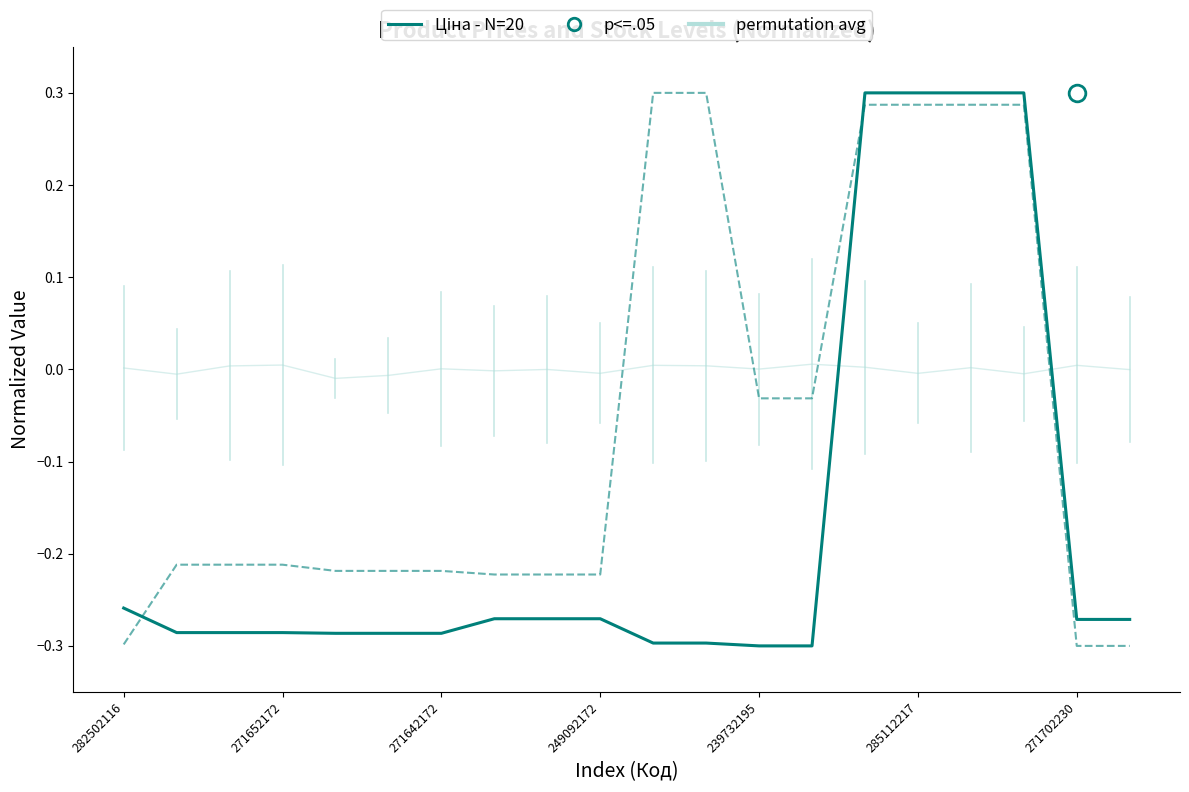

True or false: Ціна - N=20 has a value of -0.5 at 239732195.

False